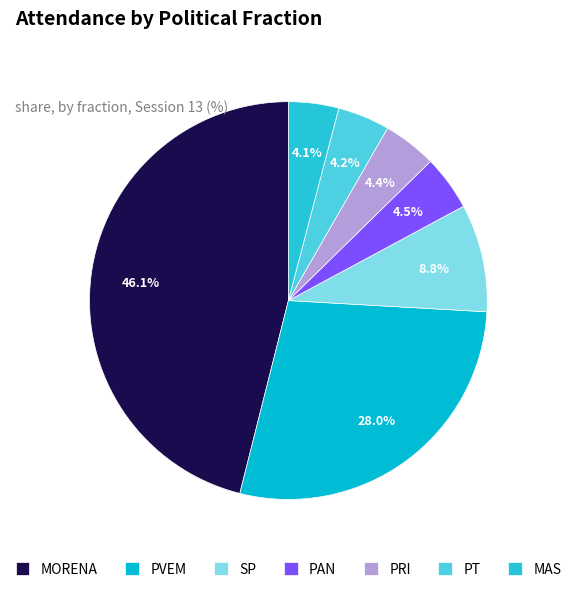

To the nearest percent, what is the difference between the PRI and MORENA slice percentages?

42%